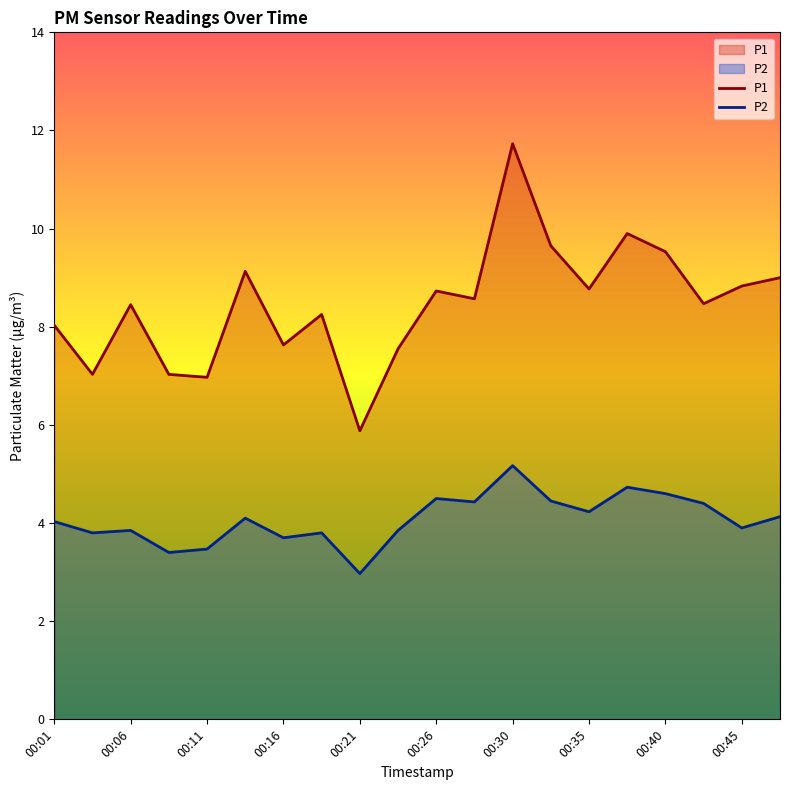

Rank the series by their average value, from lowest to highest.

P2, P1